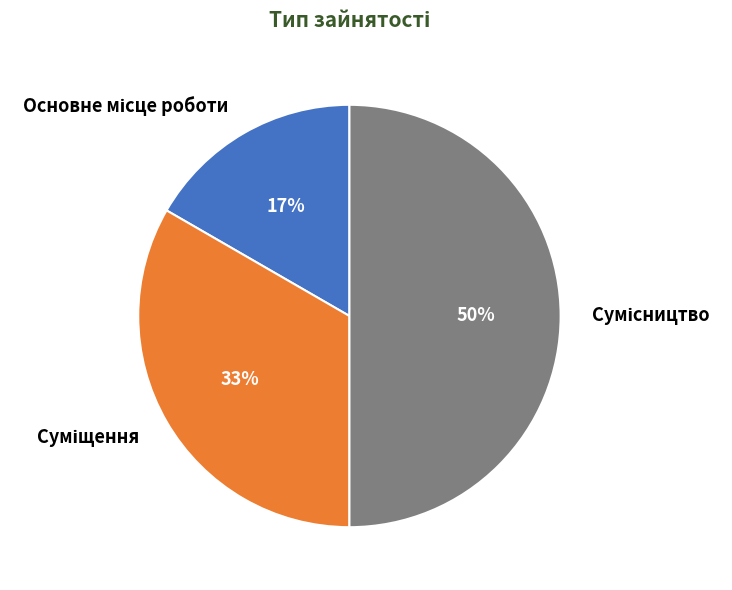

To the nearest percent, what is the difference between the largest and smallest slice percentages?

33%